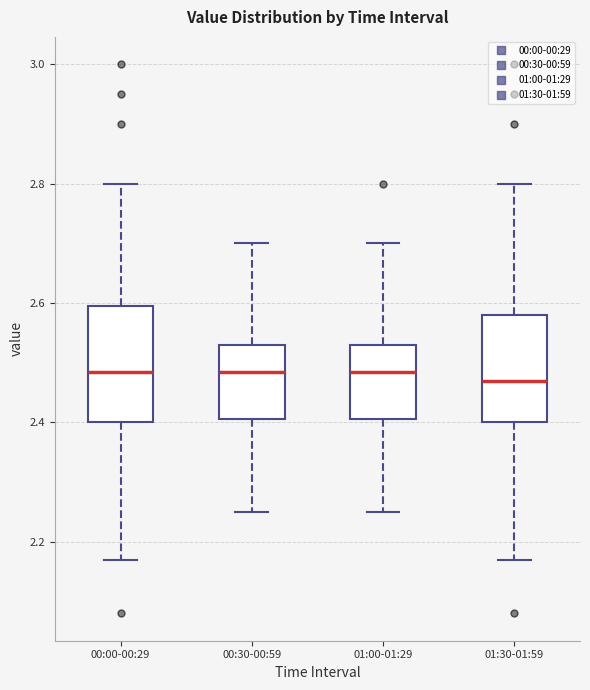

Where does the upper whisker of the box for 00:00-00:29 end on the y-axis? The values are not printed on the chart, so give them approximately, as read against the axis.

2.80